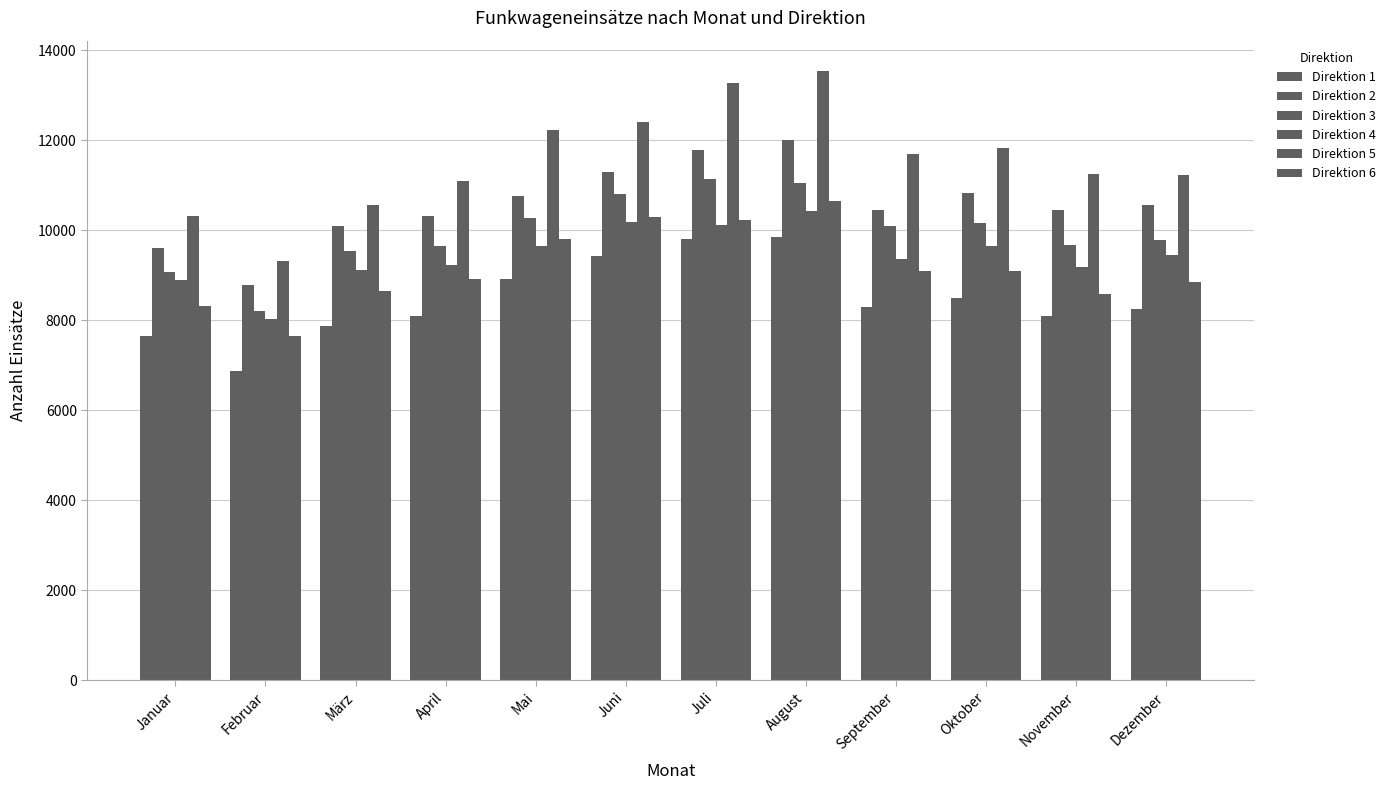

At which category is the sum across all series the highest?

August